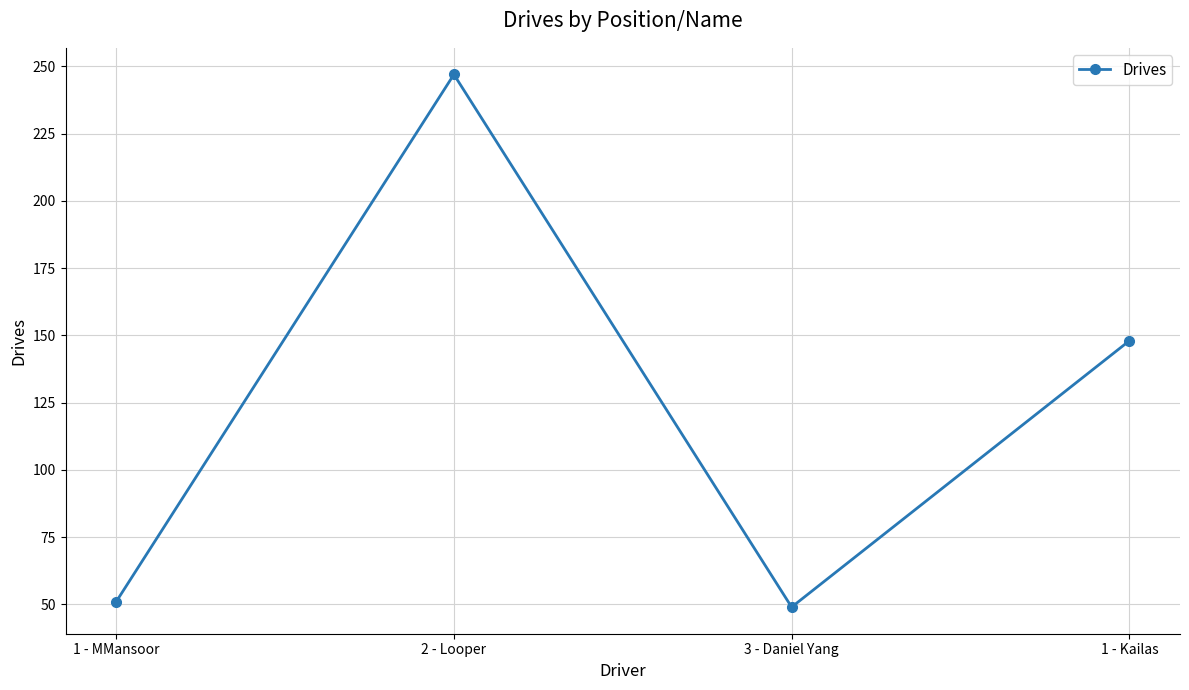

Reading right to left, extract all data points from this chart.

148	49	247	51